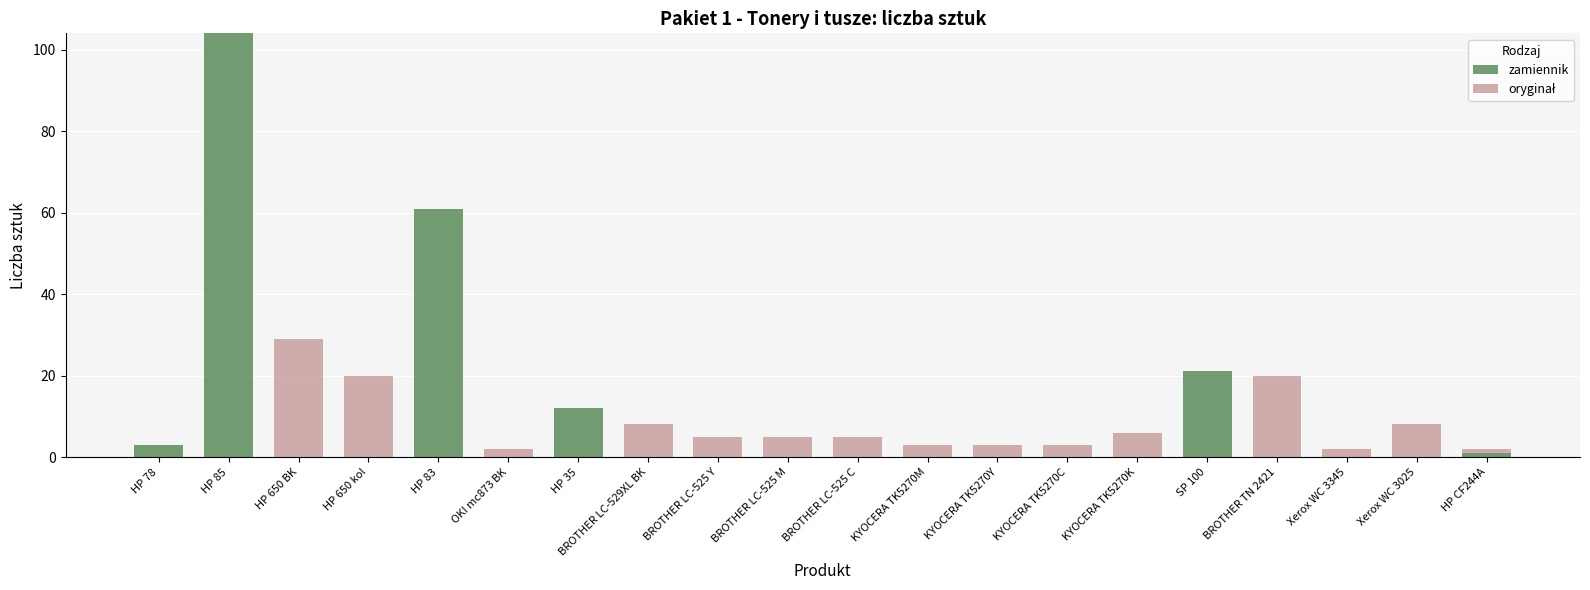

What is the highest value of the zamiennik series?

104